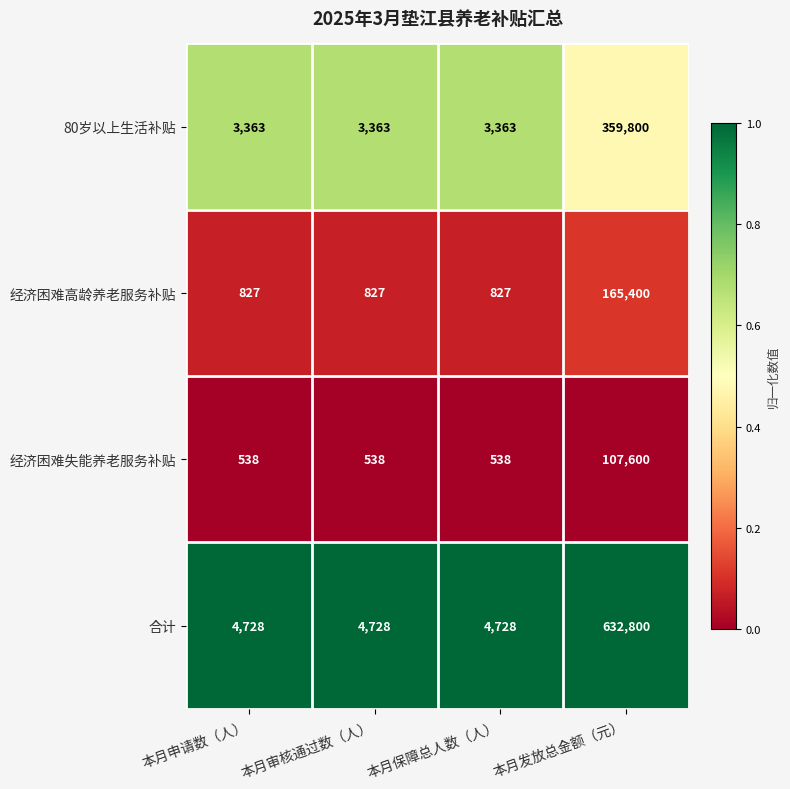

What is the spread (max minus min) of values at 本月申请数（人）?

4190